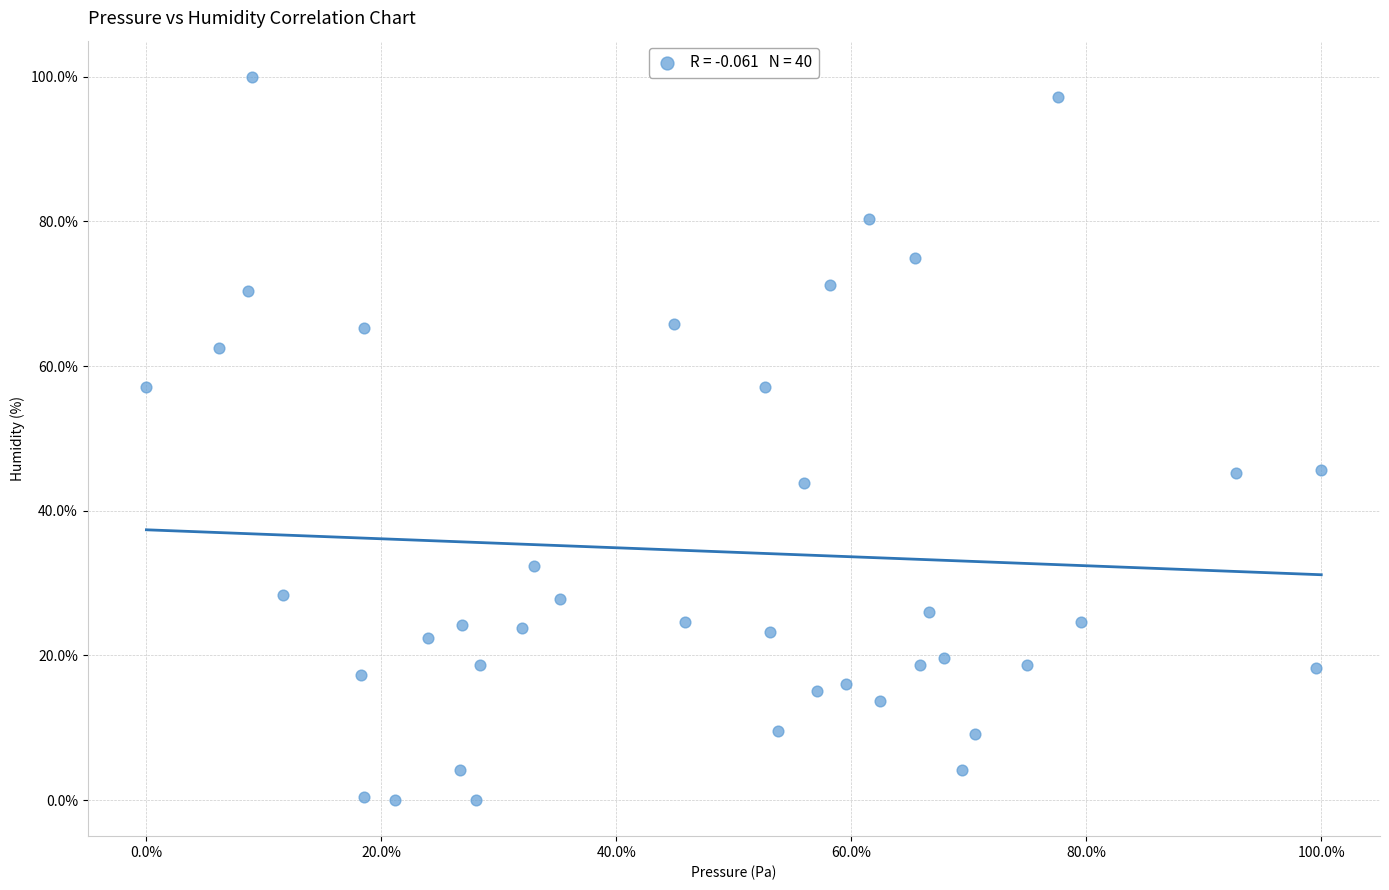

What is the range of X values (max minus min)?

100.0